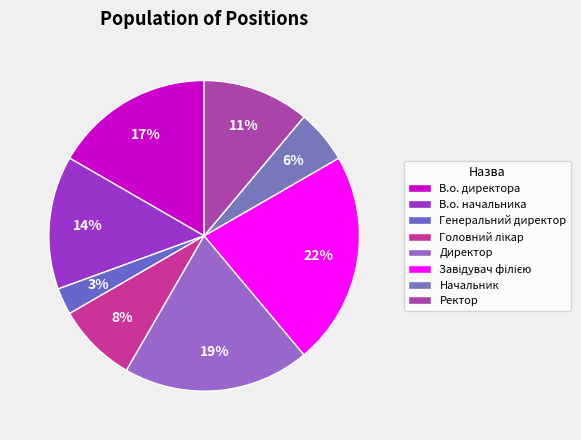

Which category has the smallest portion of the pie?

Генеральний директор